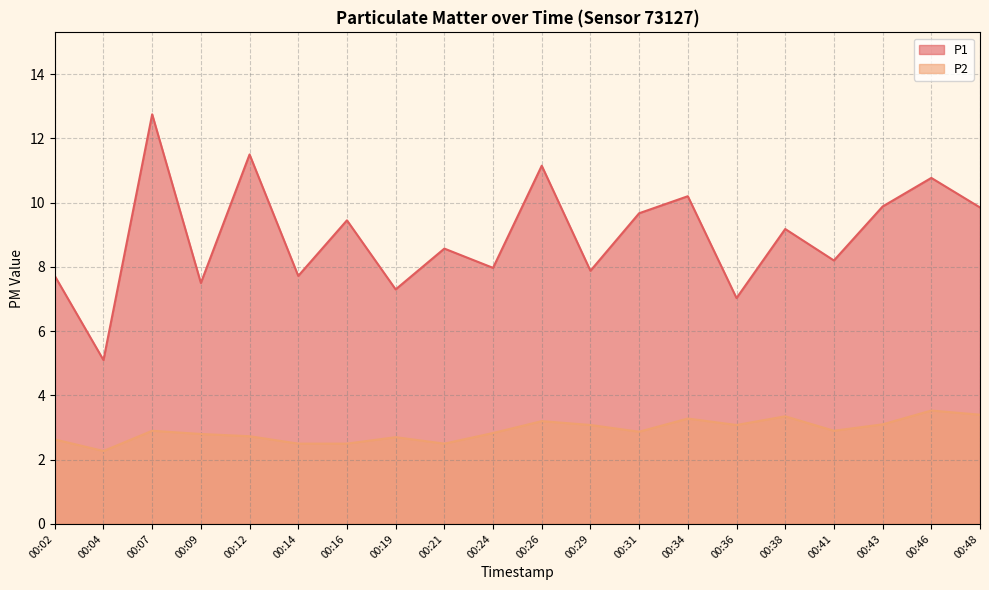

Between 00:04 and 00:48, which series saw the biggest shift?

P1